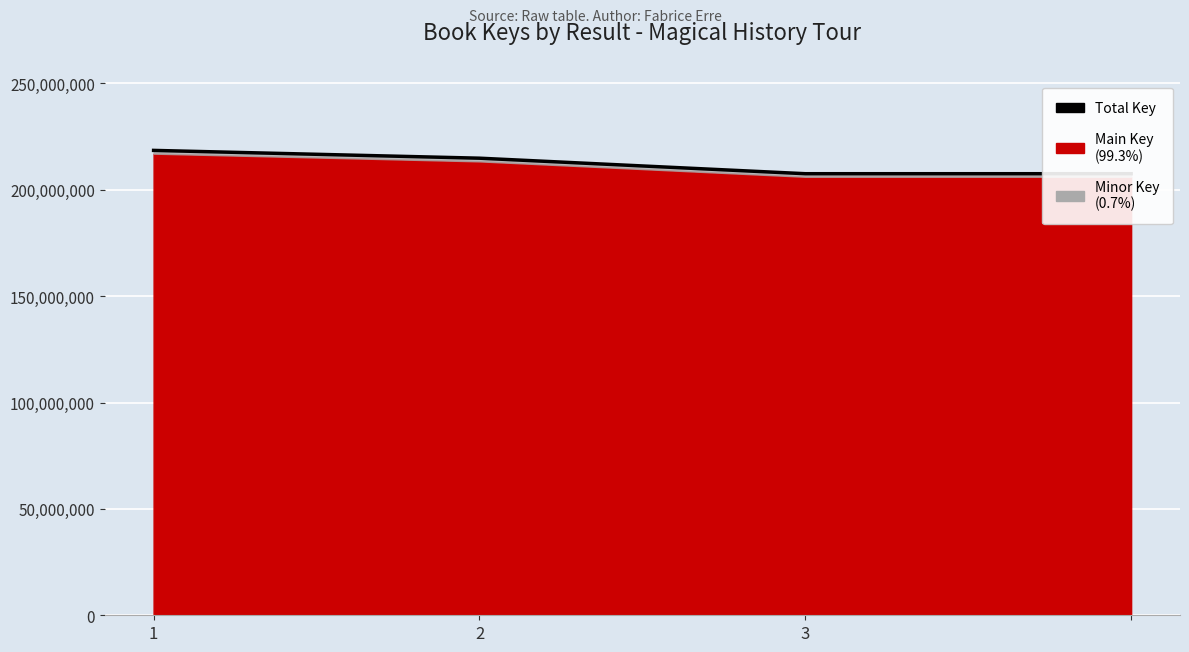

How many lines are shown in the chart?

1